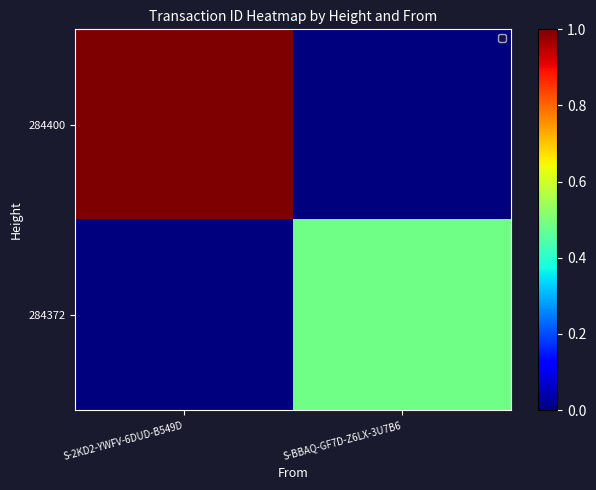

Reading left to right, list all the values displayed in this chart.

284400: S-2KD2-YWFV-6DUD-B549D=1.0	S-BBAQ-GF7D-Z6LX-3U7B6=0.0
284372: S-2KD2-YWFV-6DUD-B549D=0.0	S-BBAQ-GF7D-Z6LX-3U7B6=0.5